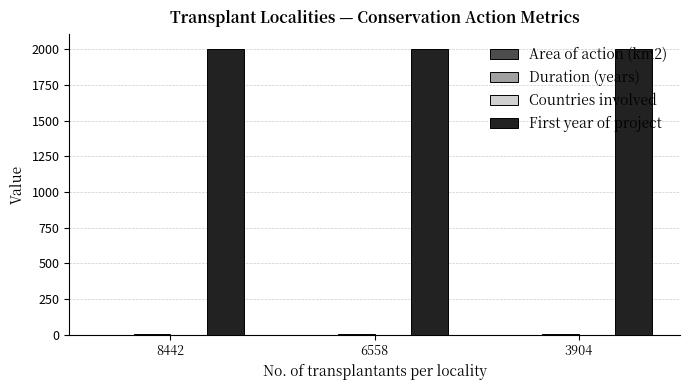

True or false: First year of project has a value of 1107.9 at 8442.

False